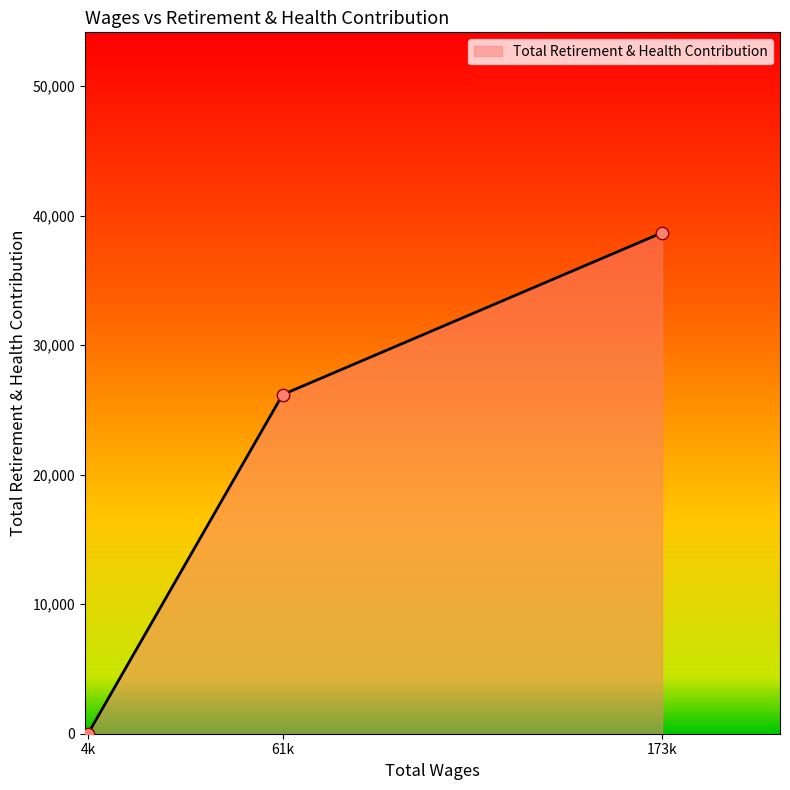

What is the change in value from 61k to 173k?

+12498